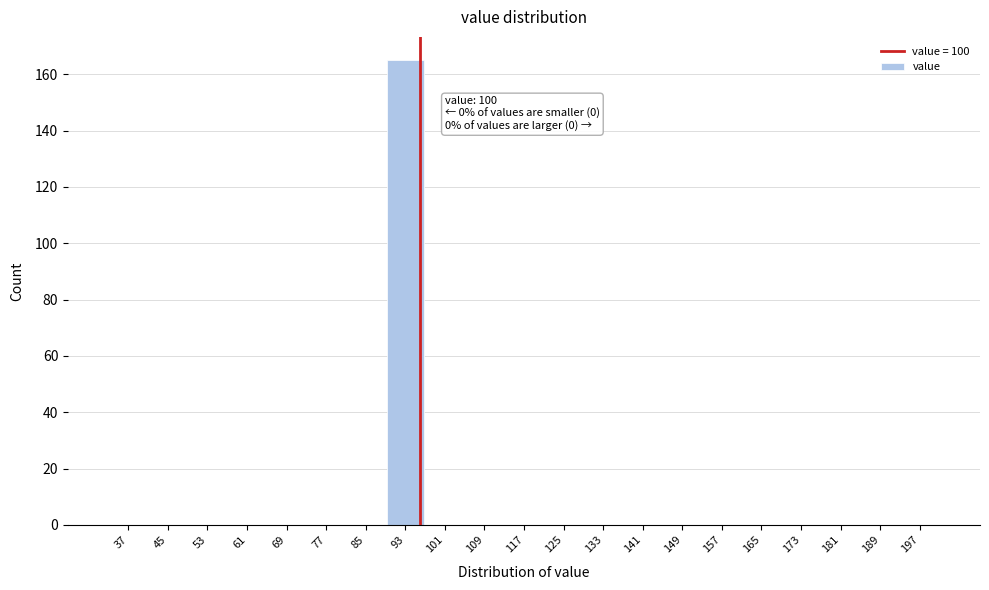

Reading right to left, what are all the values shown in this chart?

197=0	189=0	181=0	173=0	165=0	157=0	149=0	141=0	133=0	125=0	117=0	109=0	101=0	93=165	85=0	77=0	69=0	61=0	53=0	45=0	37=0